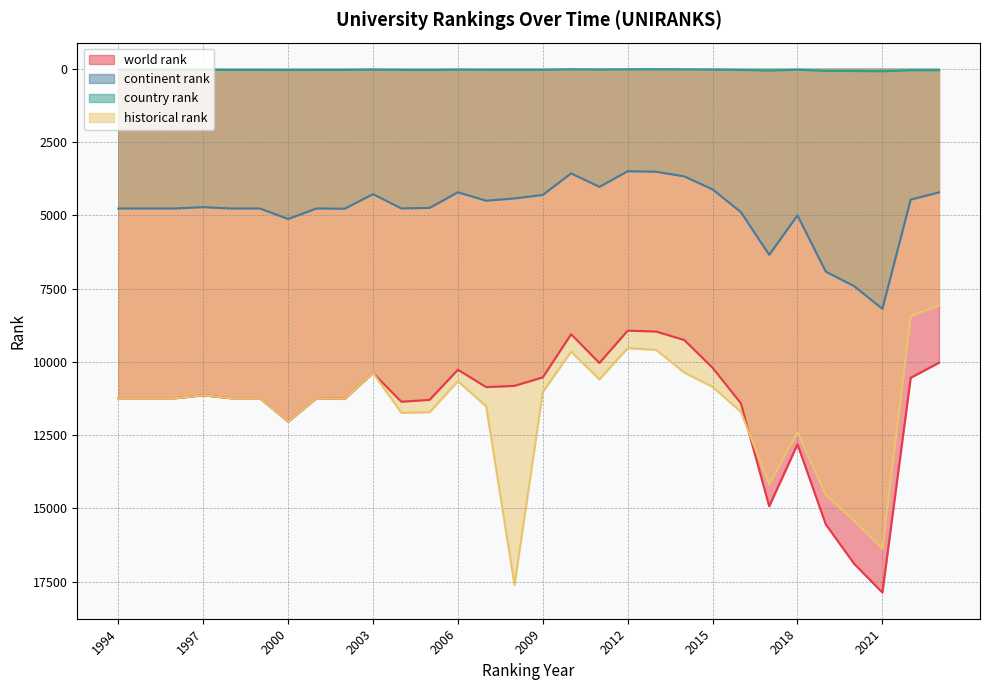

Where is the first local minimum for country rank?

1997